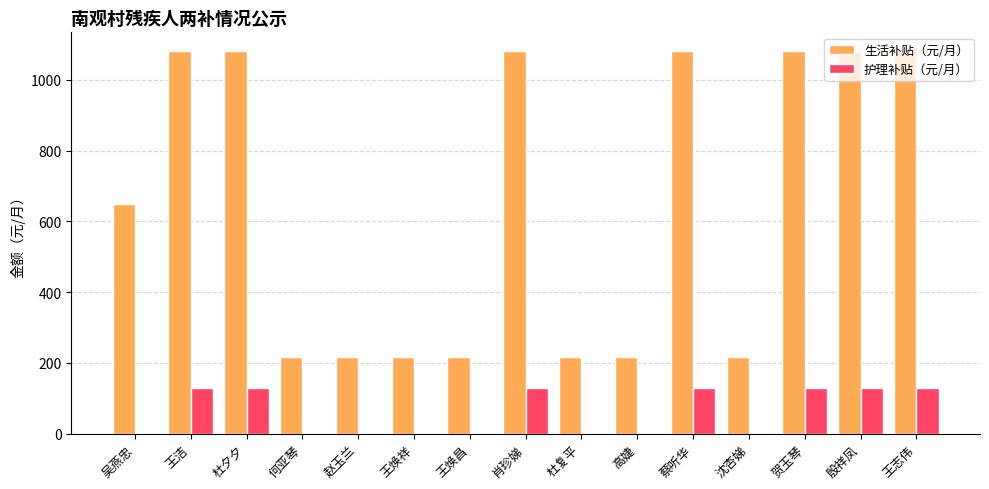

Where is 生活补贴（元/月） nearest to the value 648?

吴燕忠